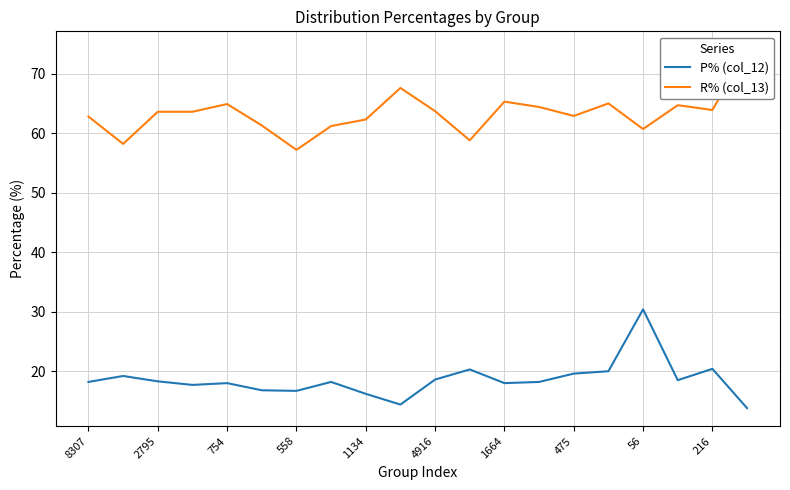

What is the label of the 20th point from the left?

19